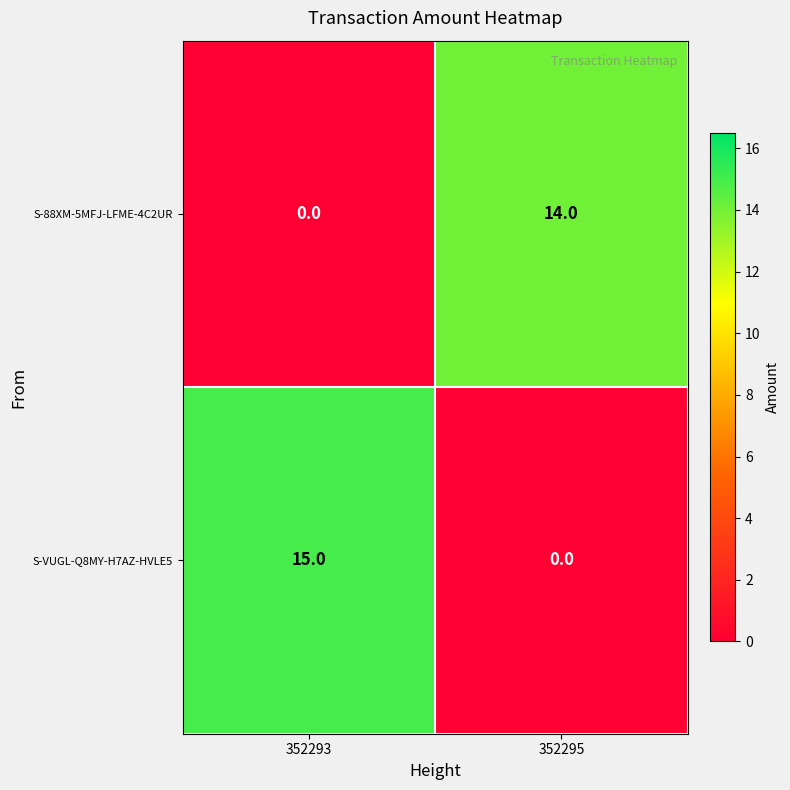

List the labels in order of S-88XM-5MFJ-LFME-4C2UR value, smallest first.

352293, 352295